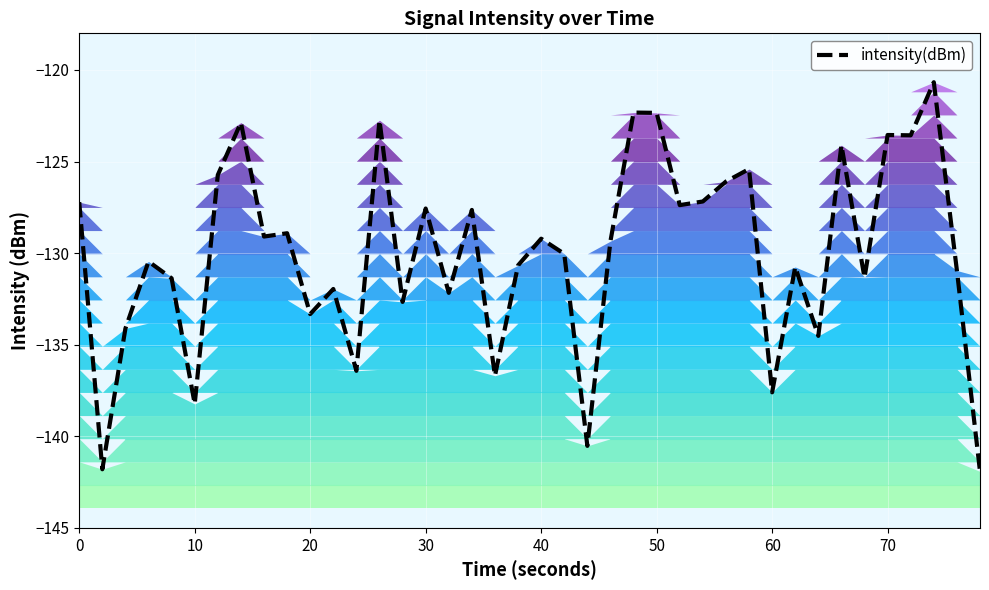

Which has a higher value, 10 or 36?

36